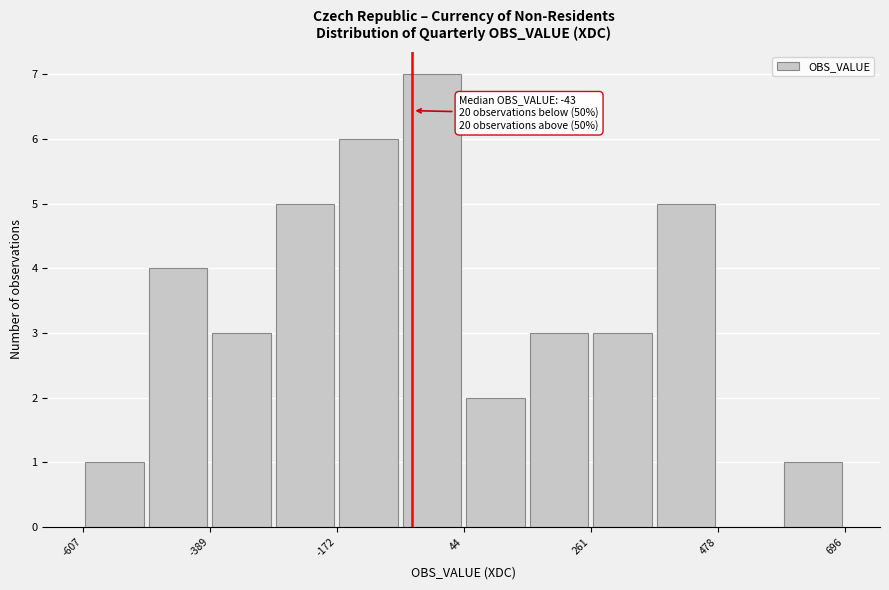

Read against the x-axis, roughly where is the centre of the tallest bar?

0